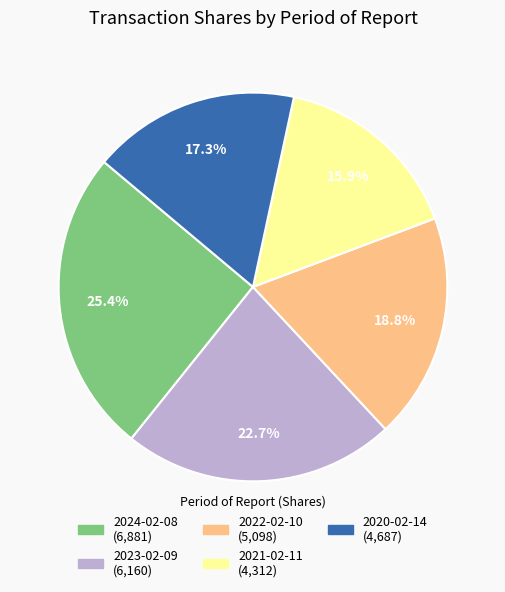

Is it true that 2024-02-08 is 25% of the pie?

True